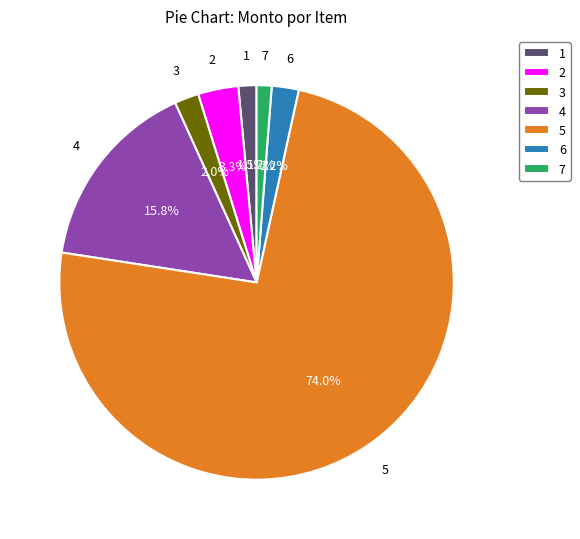

What is the ratio of the value at 5 to the value at 2?

22.4